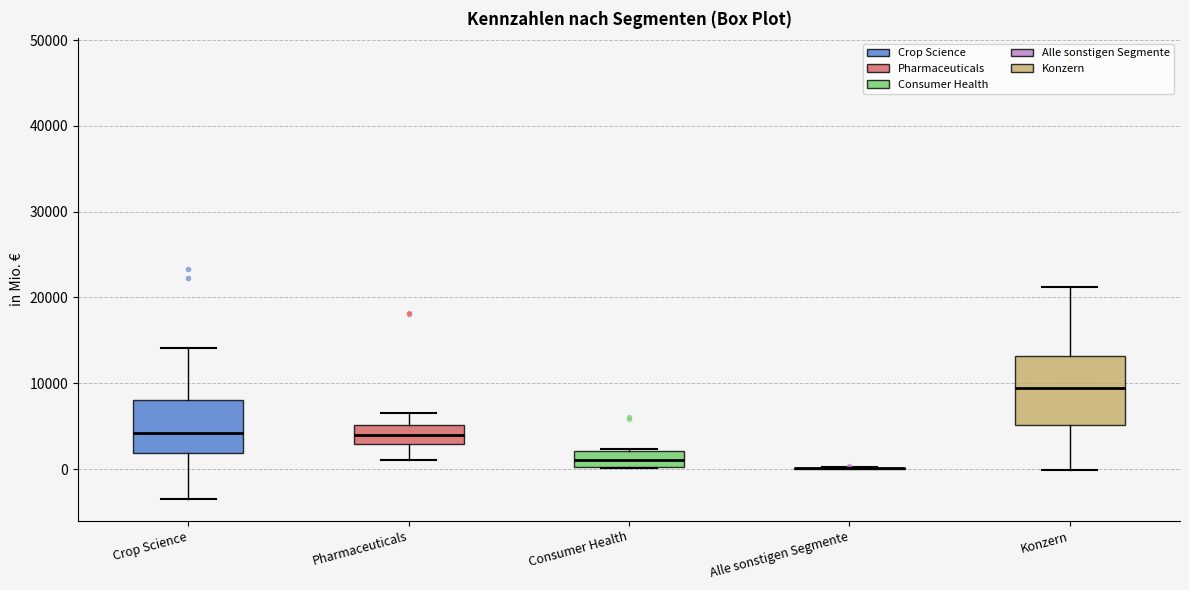

Reading left to right, read every box against the y-axis: the position of its median line, the range the box covers, and the ends of its whiskers. The values are not printed on the chart, so give them approximately, as read against the axis.

Crop Science: median 4000, box 2000 to 8000, whiskers -3000 to 14000
Pharmaceuticals: median 4000, box 3000 to 5000, whiskers 1000 to 6000
Consumer Health: median 1000, box 0 to 2000, whiskers 0 to 2000
Alle sonstigen Segmente: box collapsed to a line at 0, whiskers 0 to 0
Konzern: median 9000, box 5000 to 13000, whiskers 0 to 21000